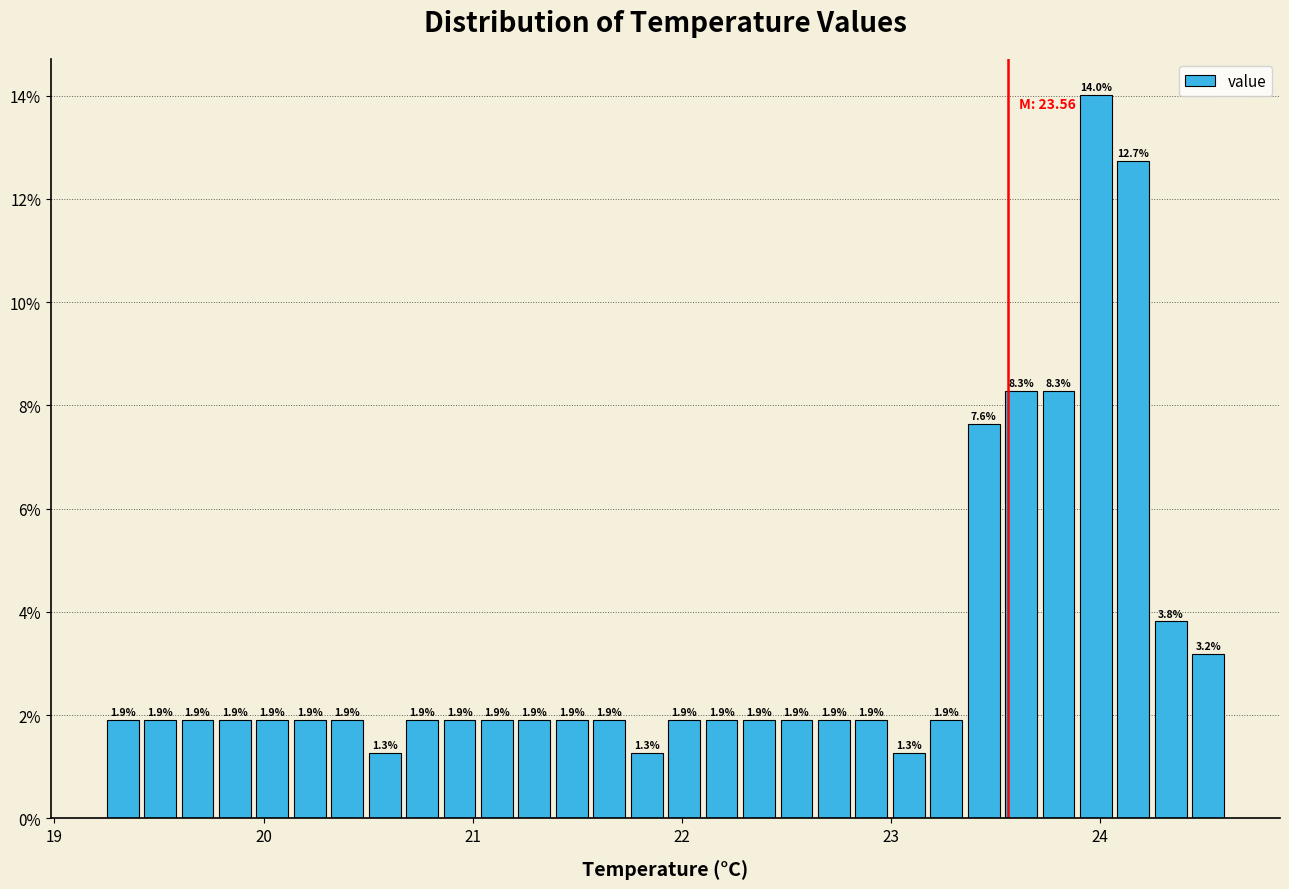

Read against the x-axis, roughly where is the centre of the tallest bar?

24.0